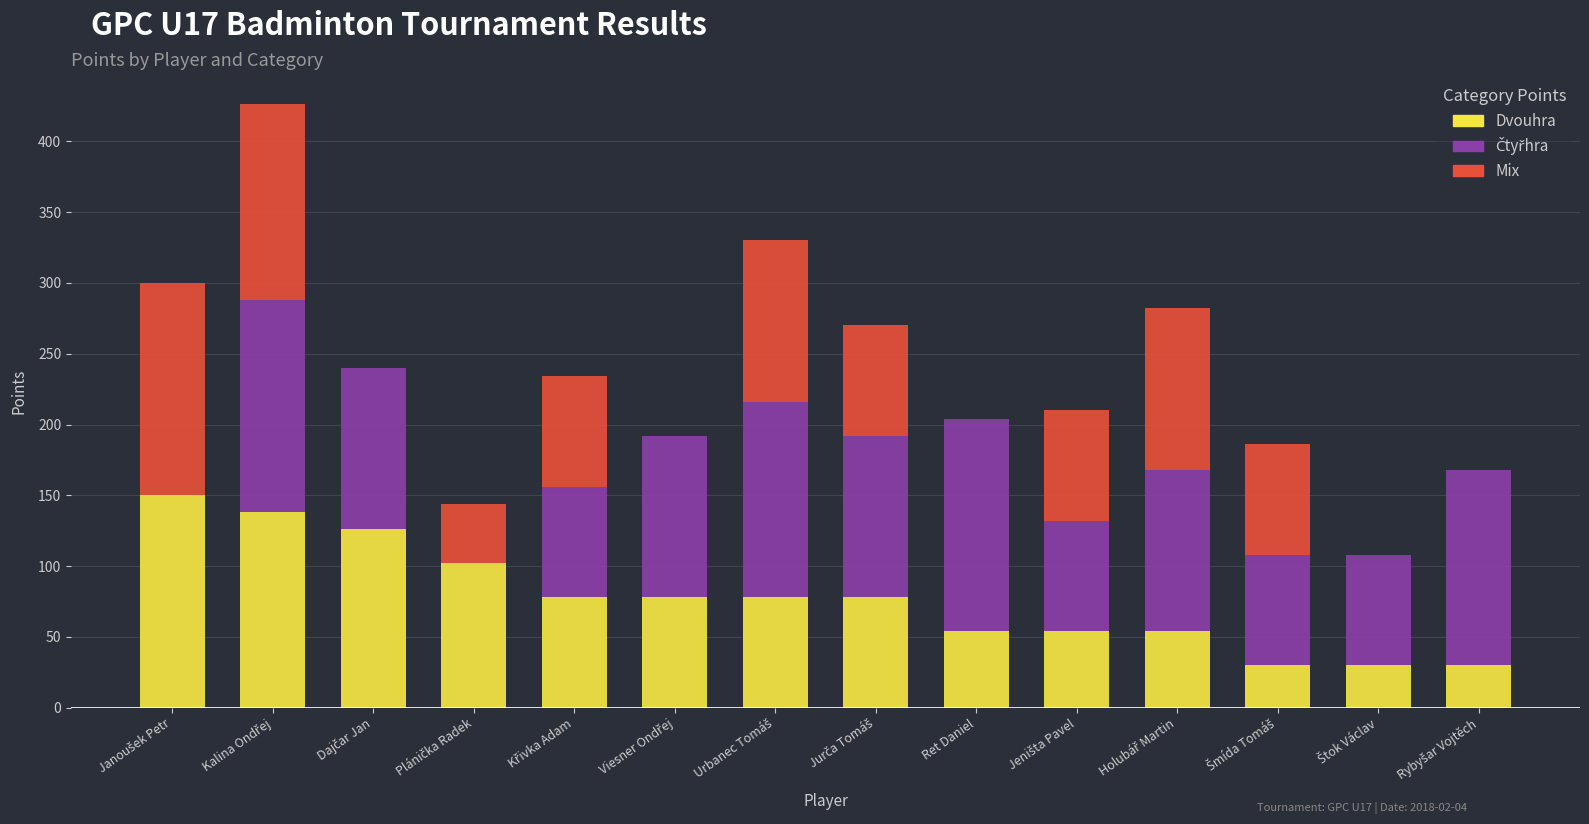

Where does the Dvouhra series first go above 78?

Janoušek Petr